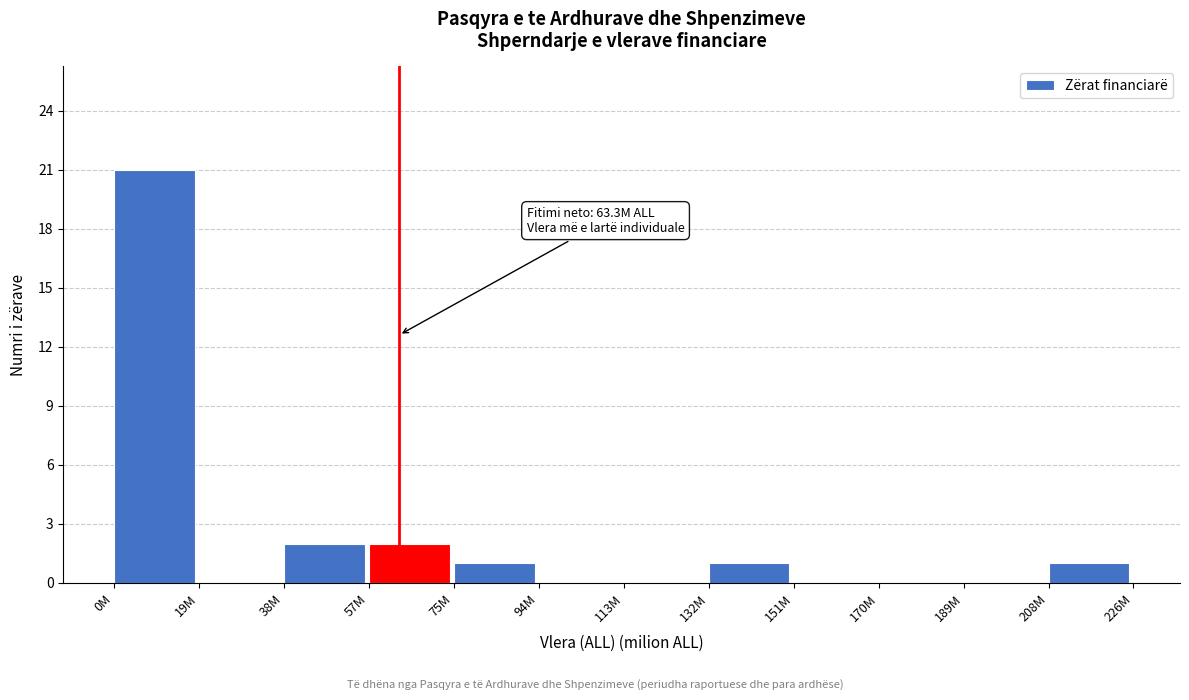

Reading right to left, transcribe all the data shown in this chart.

208M=1	189M=0	170M=0	151M=0	132M=1	113M=0	94M=0	75M=1	57M=2	38M=2	19M=0	0M=21